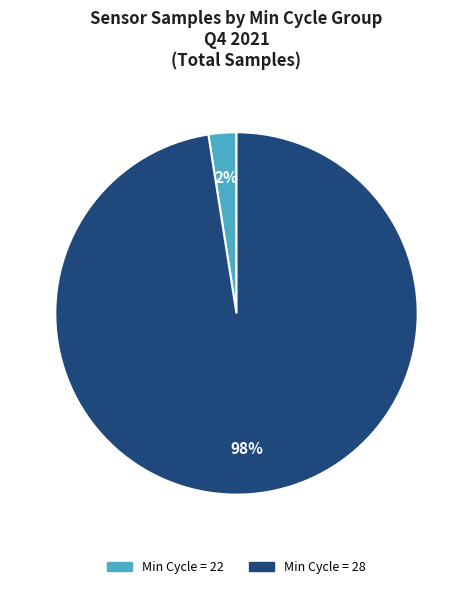

Do Min Cycle = 22 and Min Cycle = 28 together represent more than half of the pie?

Yes